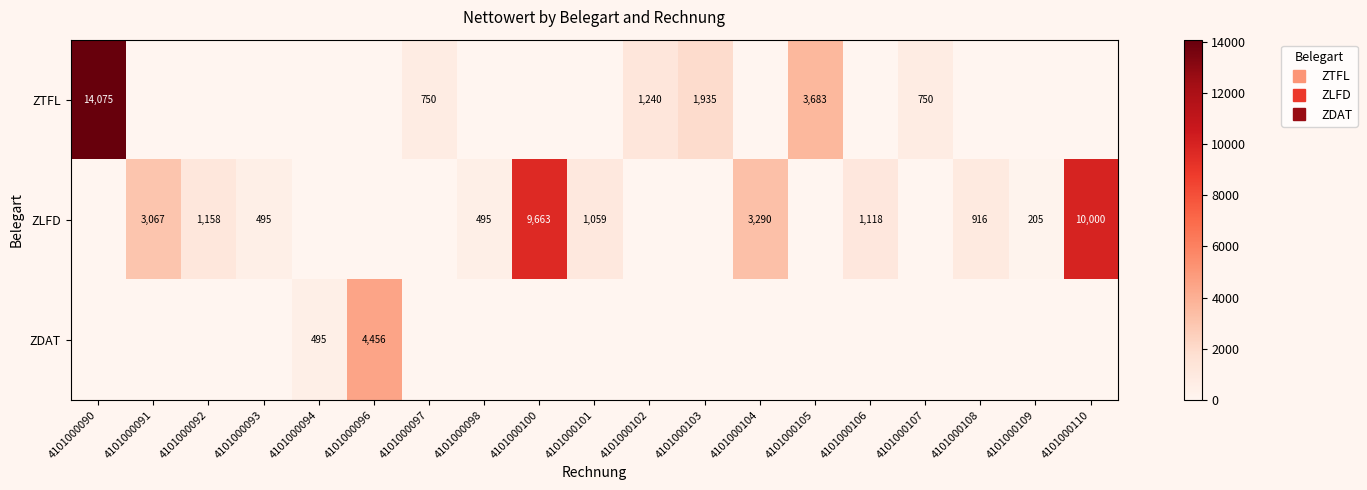

At 4101000110, list the series in order from smallest to largest.

ZTFL, ZDAT, ZLFD